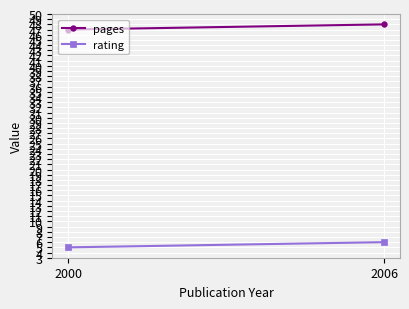

Which has a higher value, 2000 or 2006?

2006